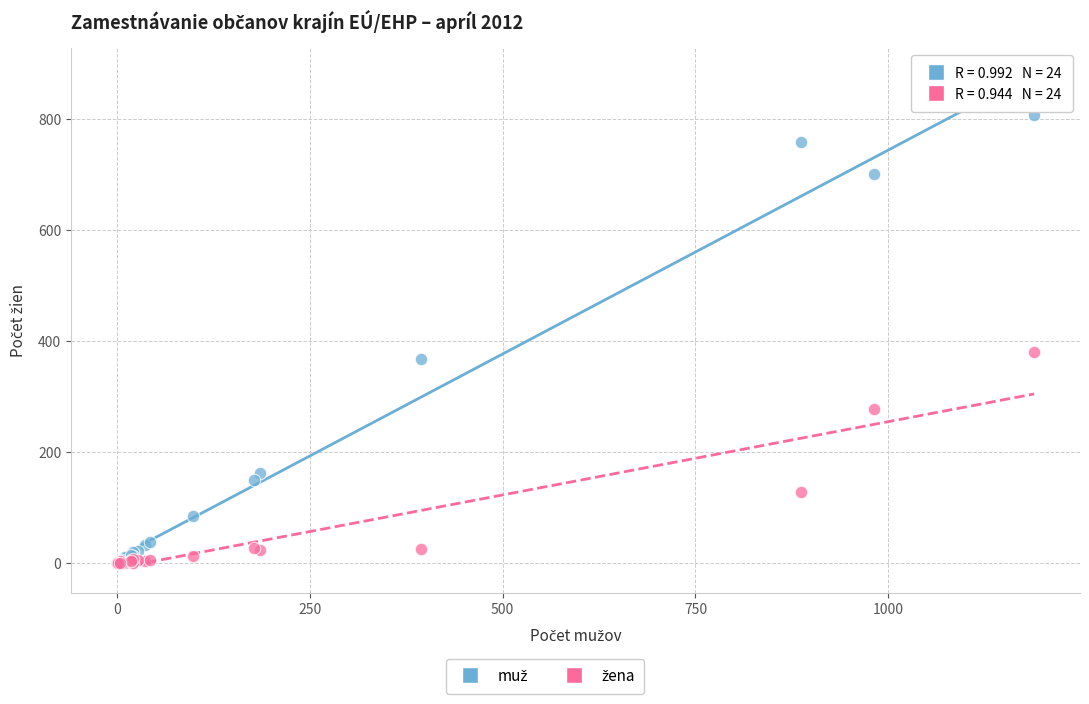

Across all series, what Y value is closest to 404?

381